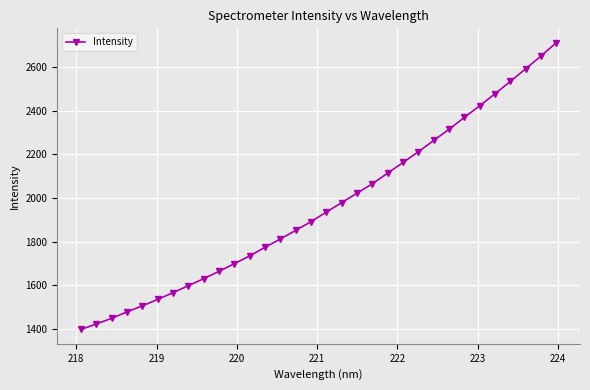

What is the average value?

1963.5